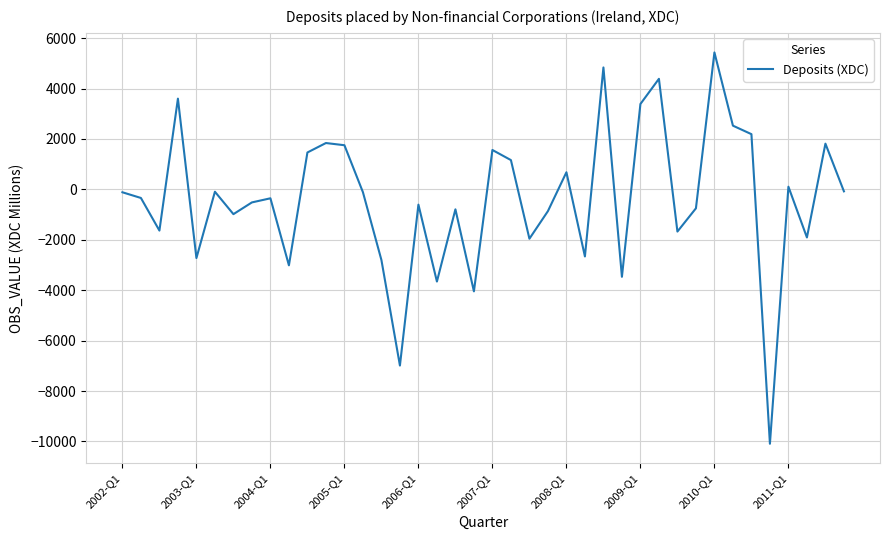

Does the chart display data point markers on the line(s)?

No